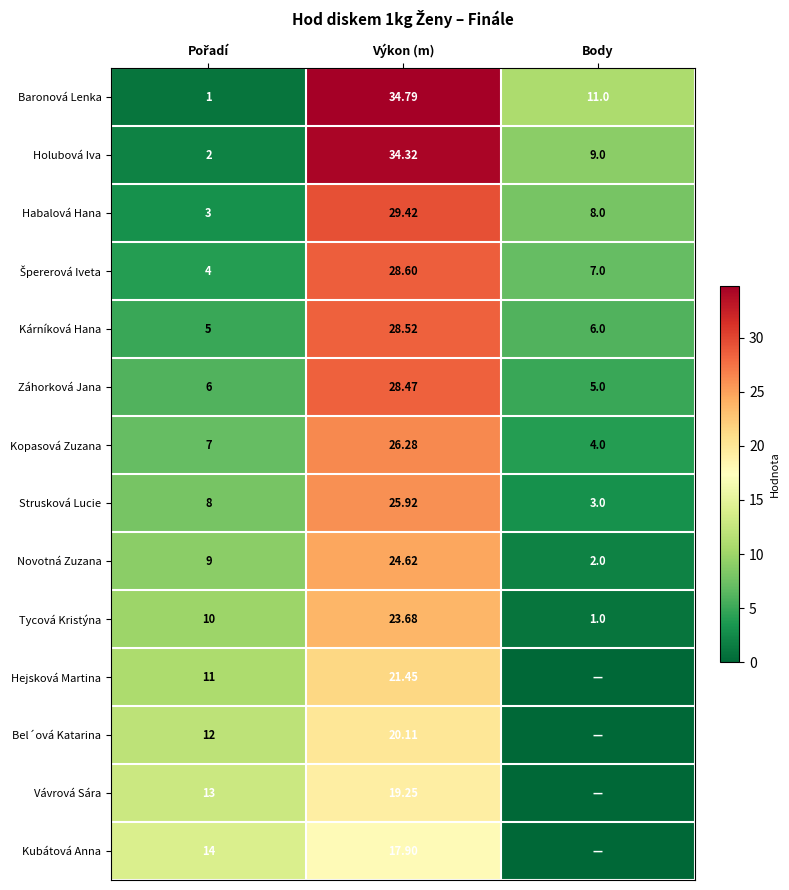

True or false: Baronová Lenka has a value of 34.8 at Výkon (m).

True